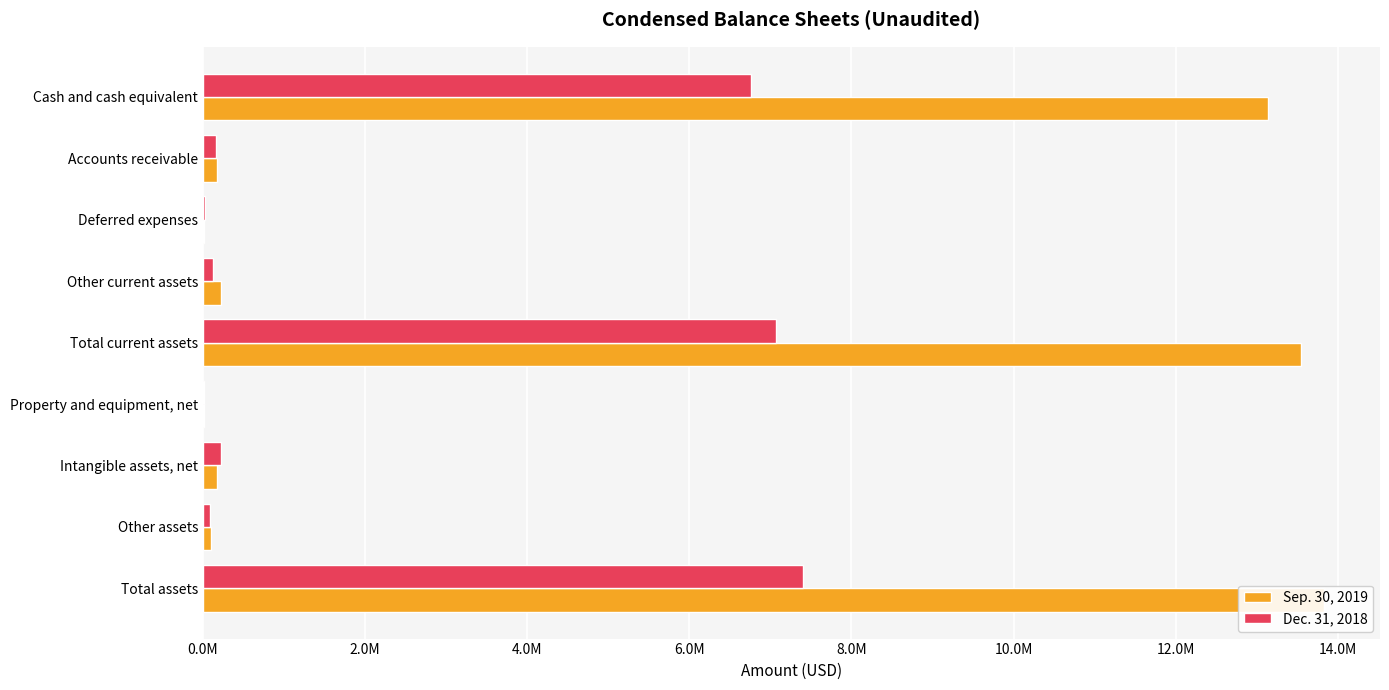

How many values in the Sep. 30, 2019 series exceed 172374?

4